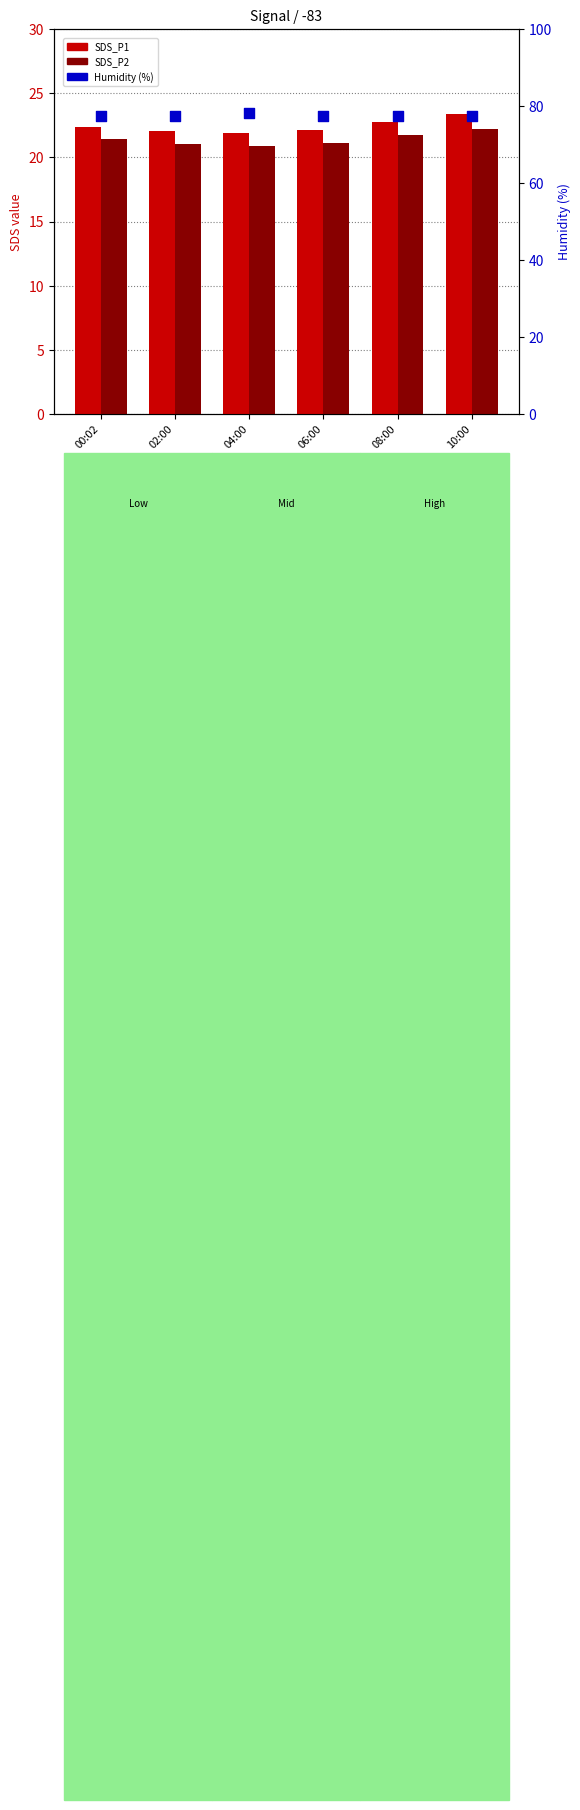

At which category is the sum across all series the highest?

10:00